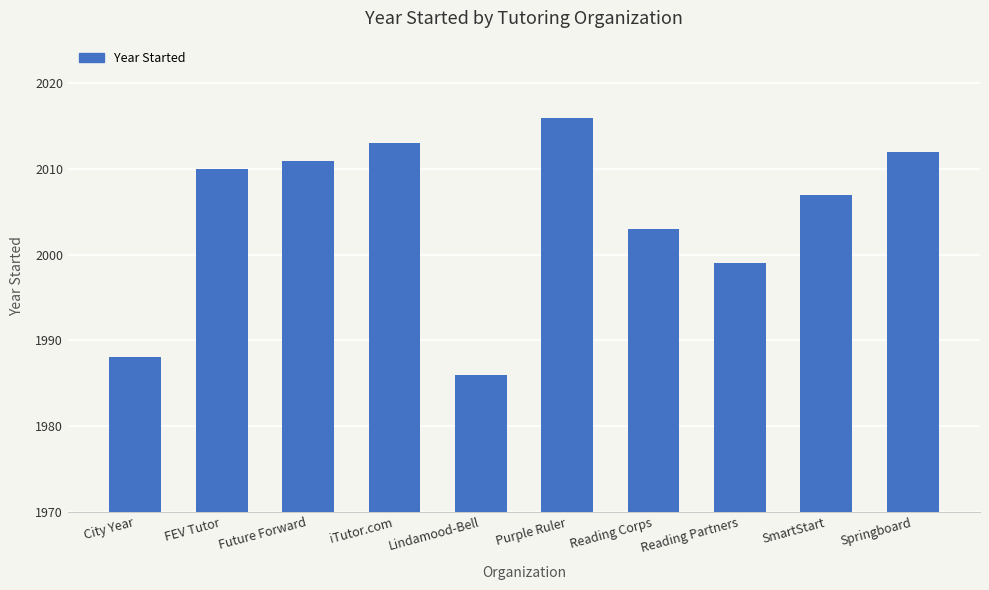

What is the label of the 8th bar from the right?

Future Forward